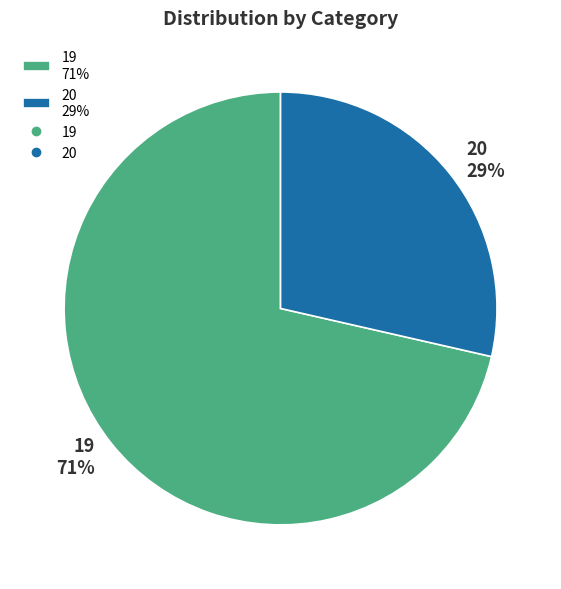

To the nearest percent, what is the average slice percentage?

50%